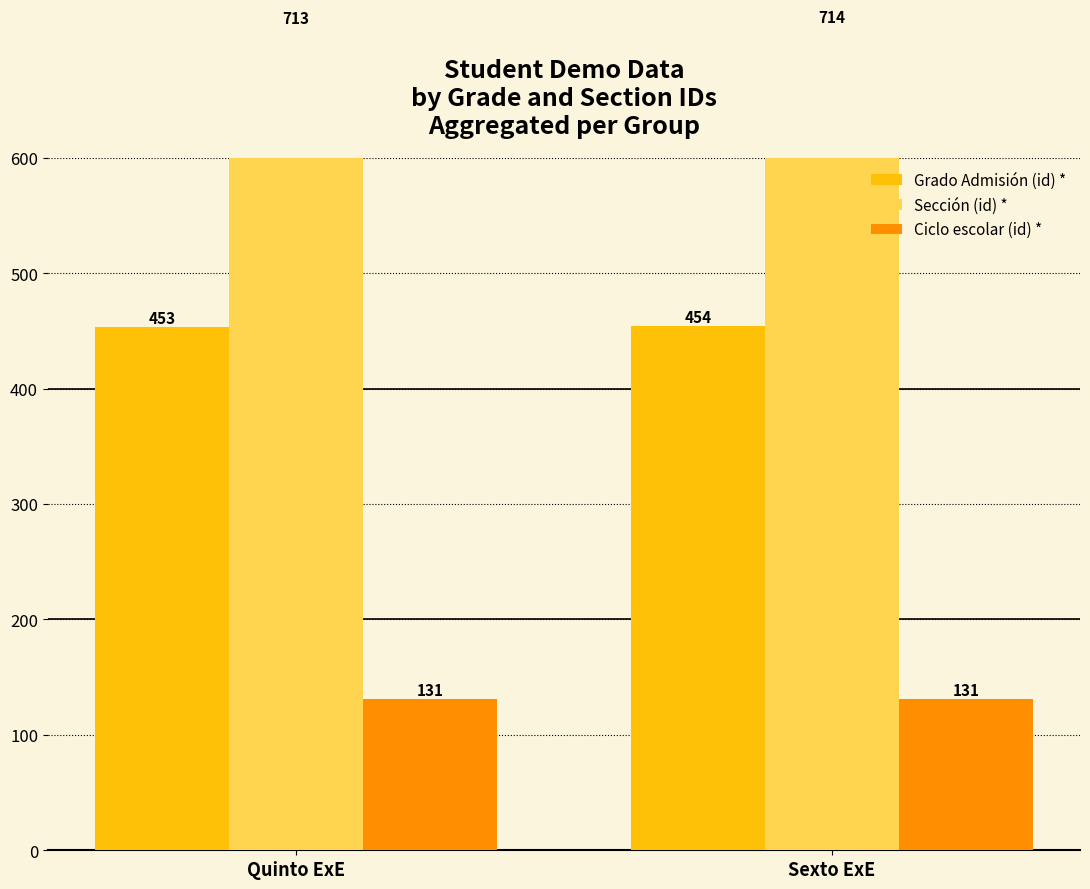

Rank the series at Quinto ExE from lowest to highest value.

Ciclo escolar (id) *, Grado Admisión (id) *, Sección (id) *